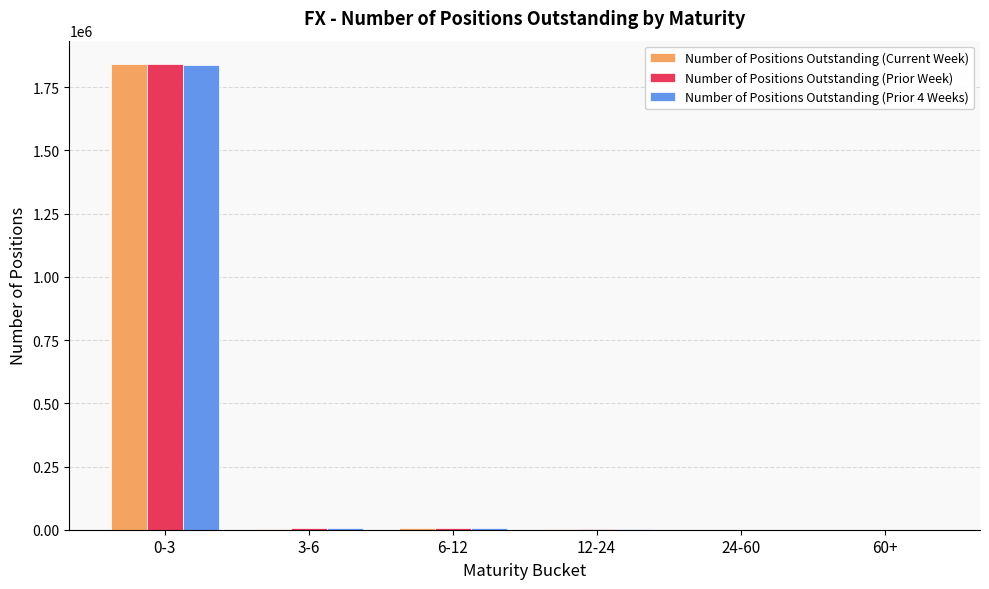

What is the sum of all Number of Positions Outstanding (Prior Week) values?

1854219